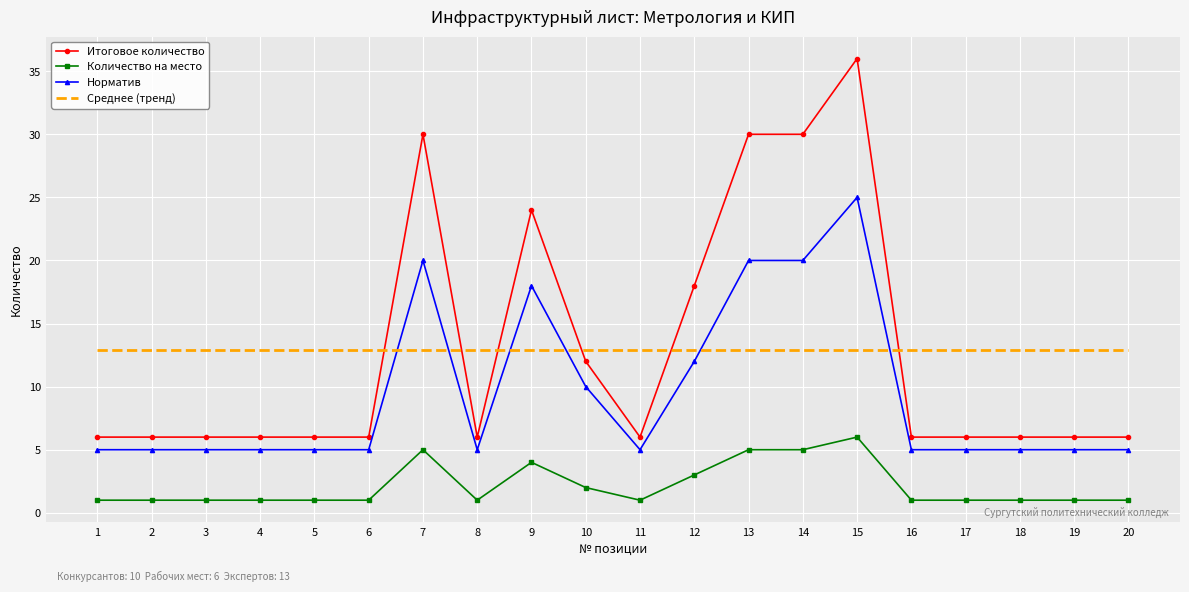

What is the spread (max minus min) of values at 20?

11.9